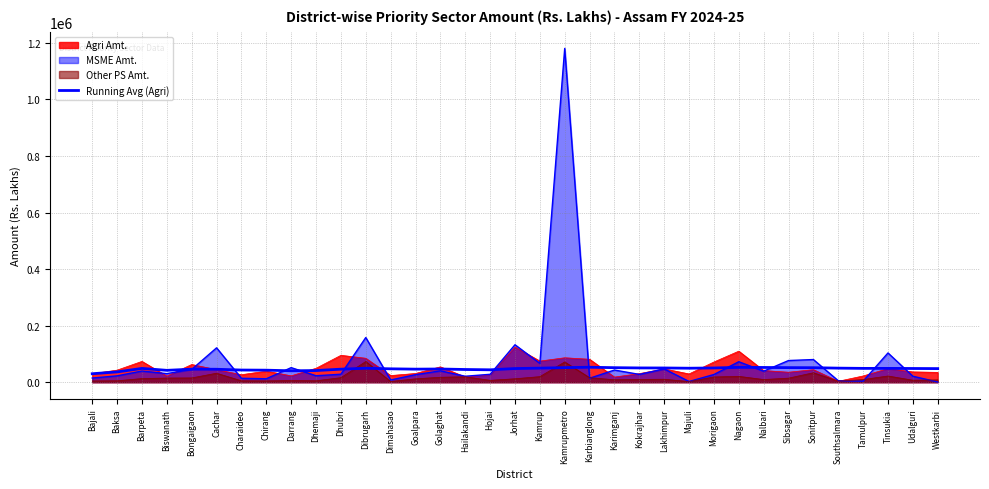

Where is the data nearest to the value 41317?

Dhemaji